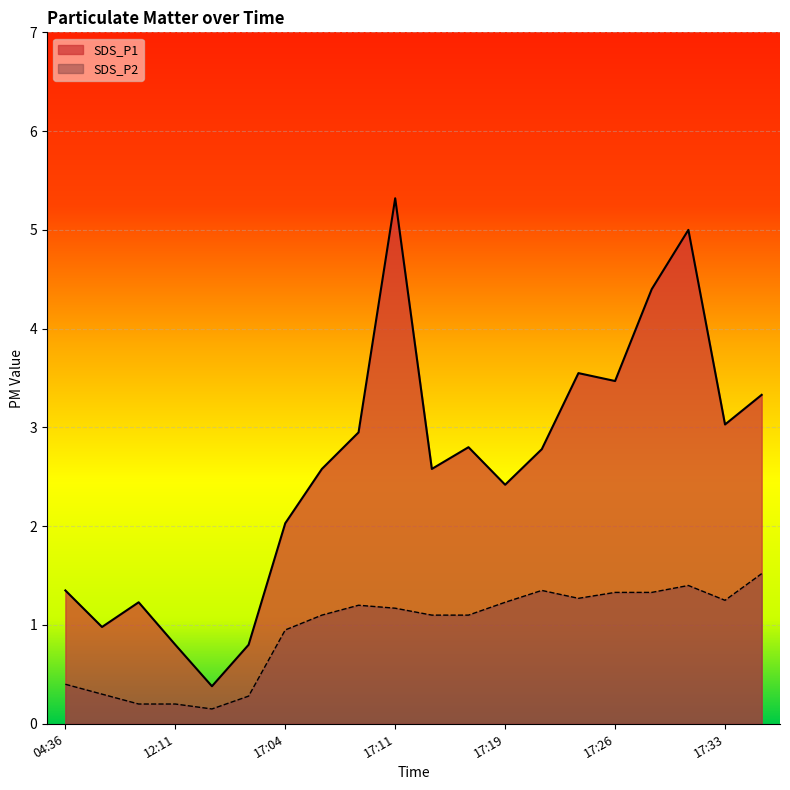

True or false: SDS_P2 and SDS_P1 intersect in this chart.

False